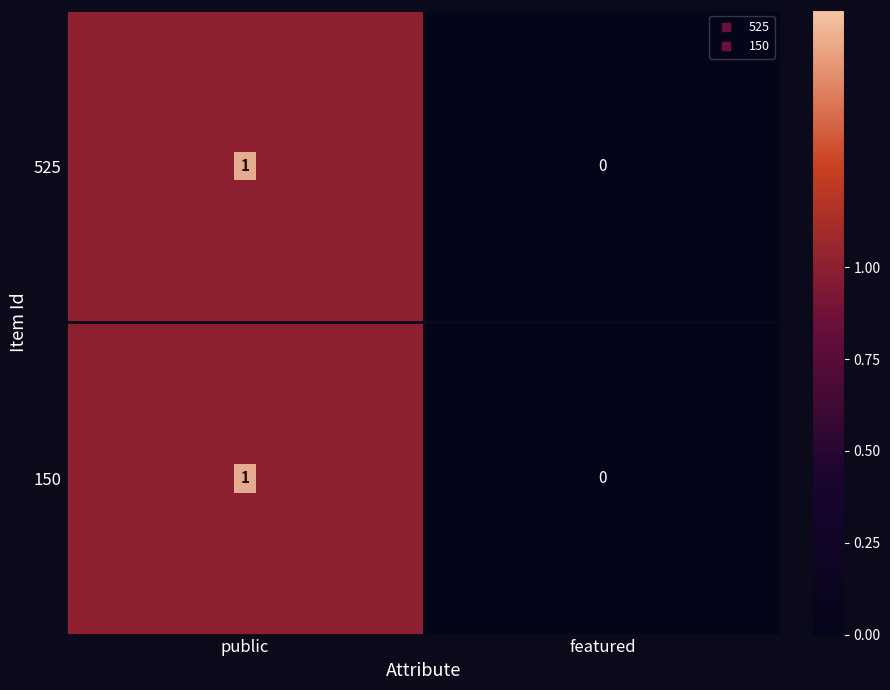

What is the total value across all series at public?

2